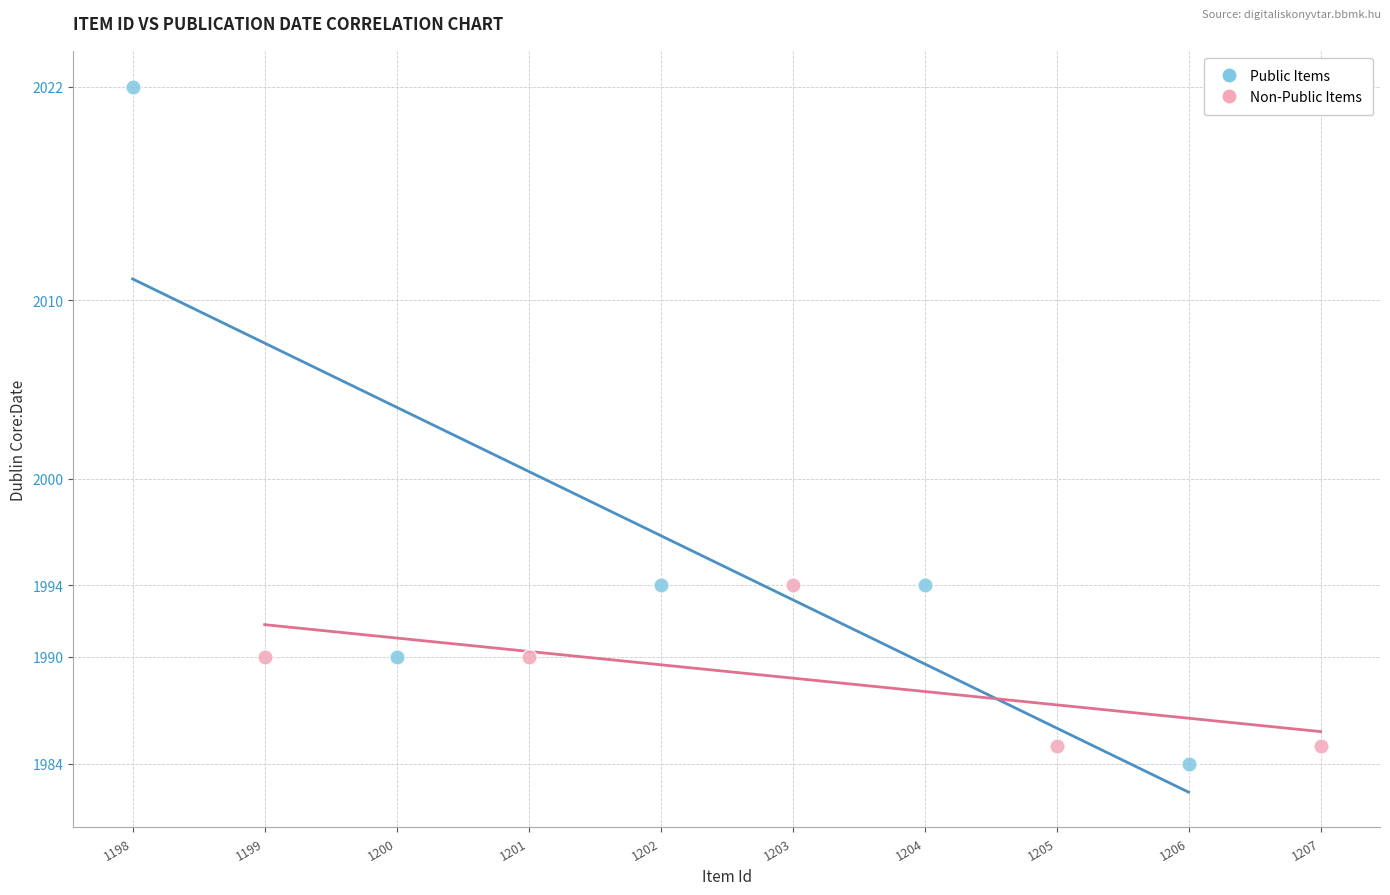

Which series has the largest Y range (max minus min)?

Public Items